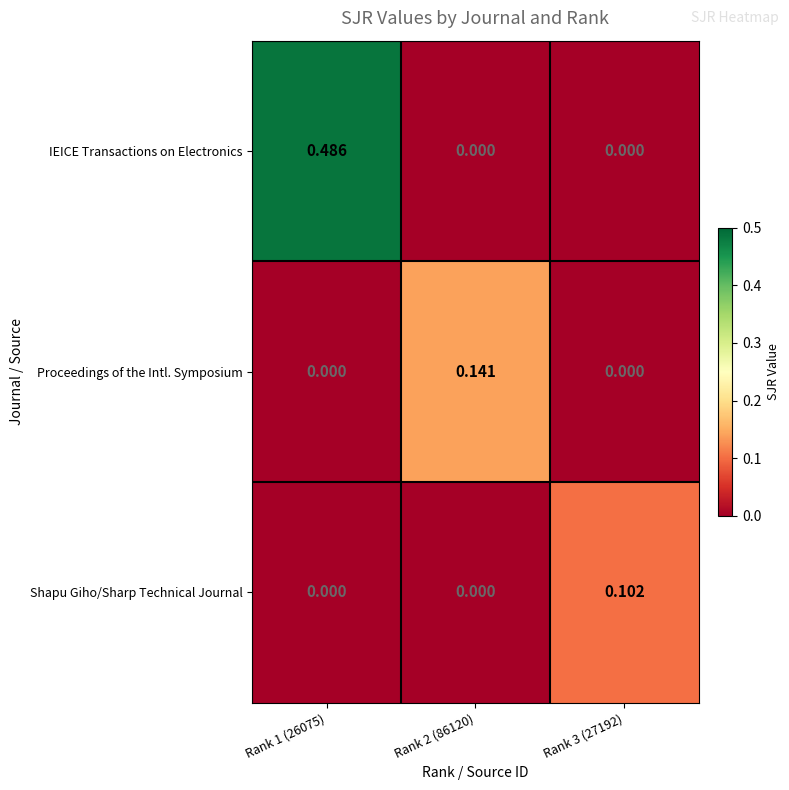

Which series has the largest total across all categories?

IEICE Transactions on Electronics